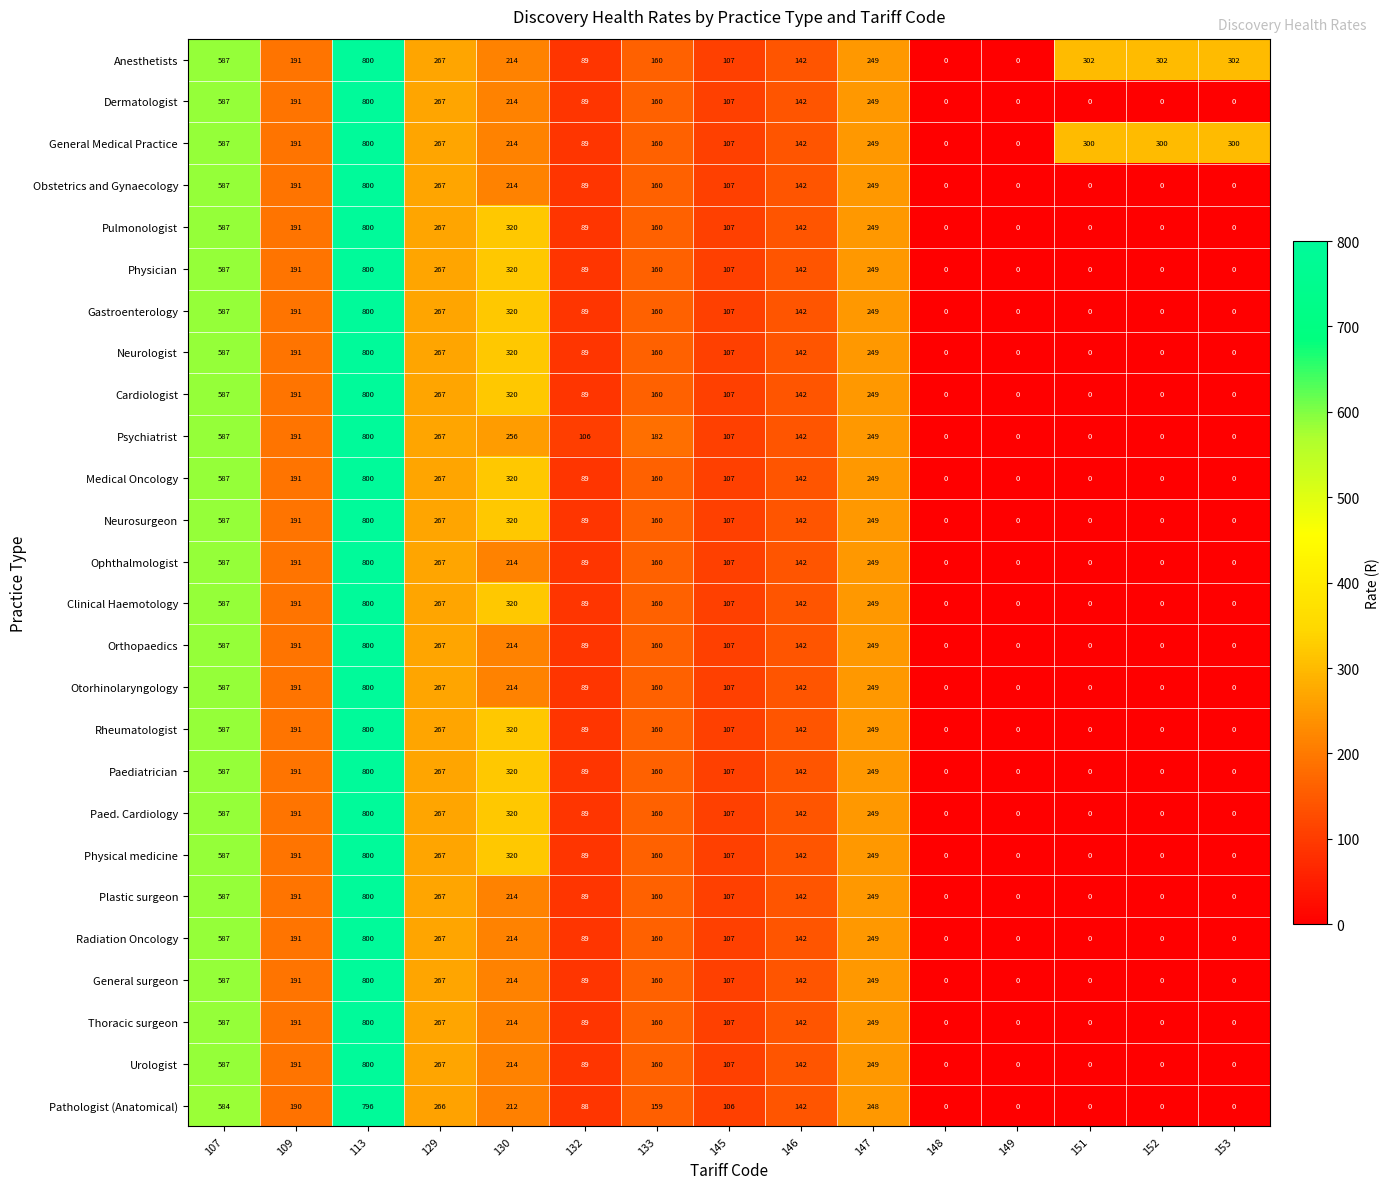

Is it true that Anesthetists equals 302 at 153?

True